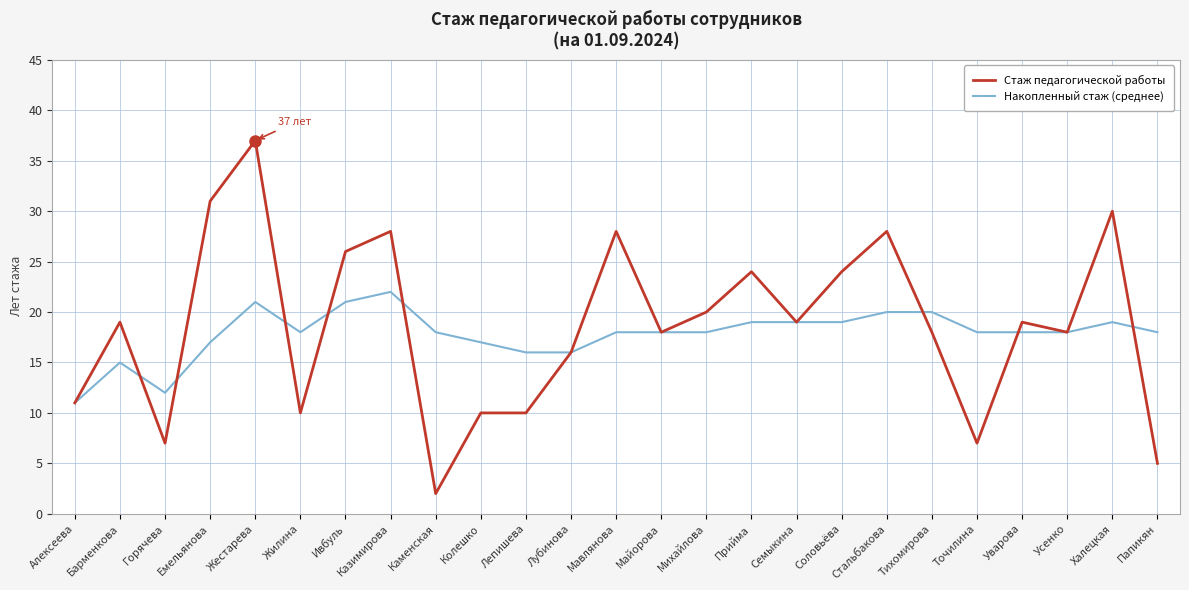

What position from the right is Казимирова?

18